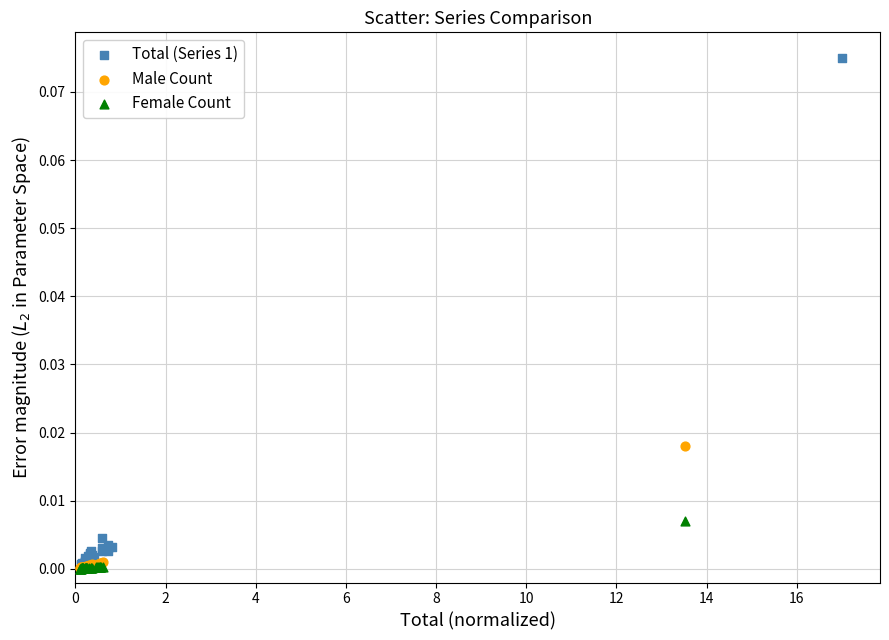

Which series contains the highest Y value?

Total (Series 1)